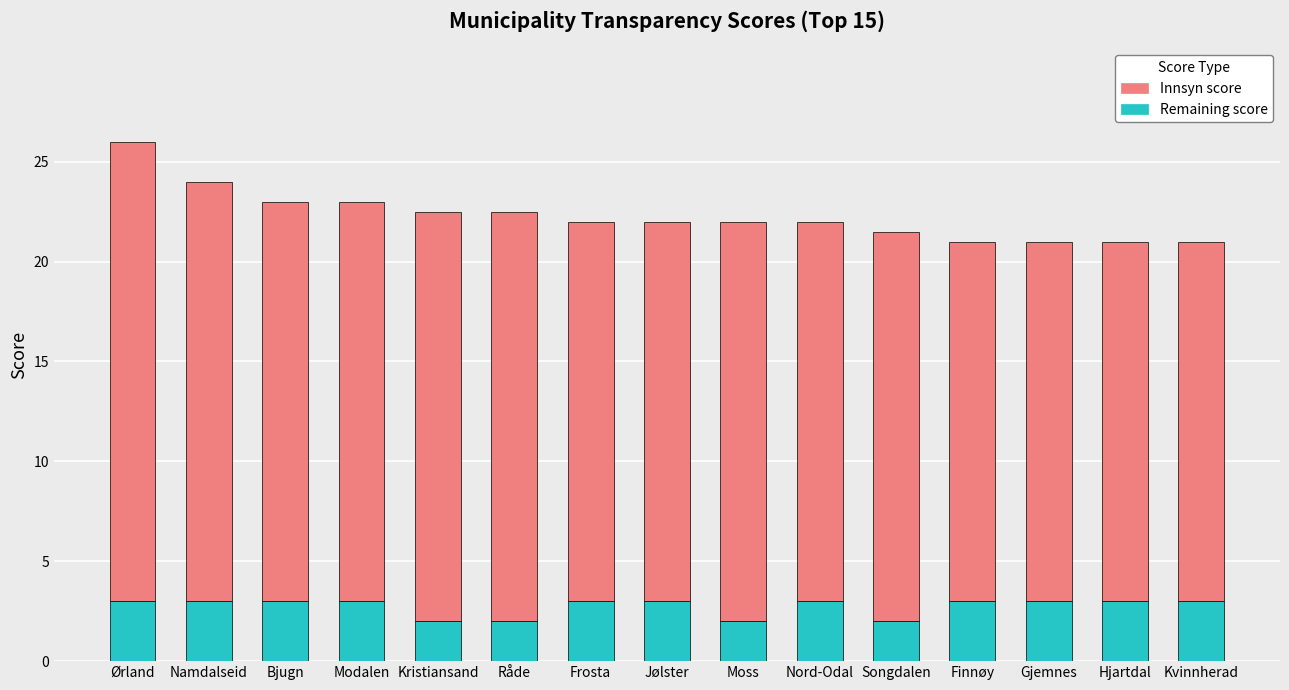

What is the total value across all series at Kvinnherad?

21.0